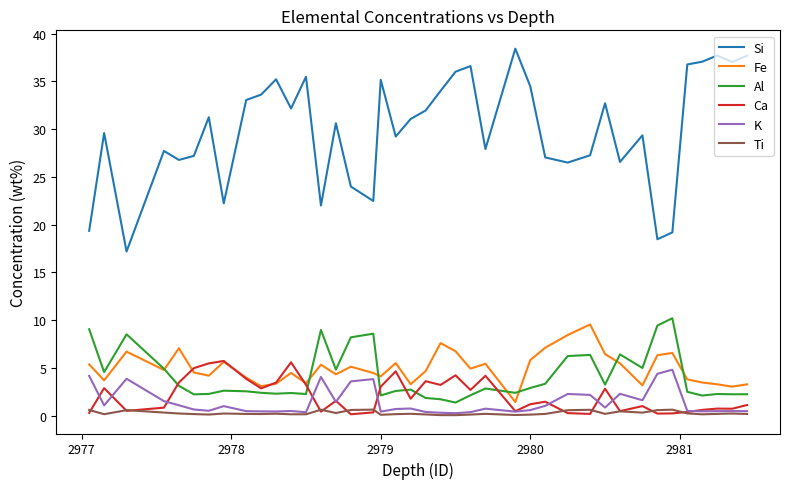

What is the highest value of the Ca series?

5.7